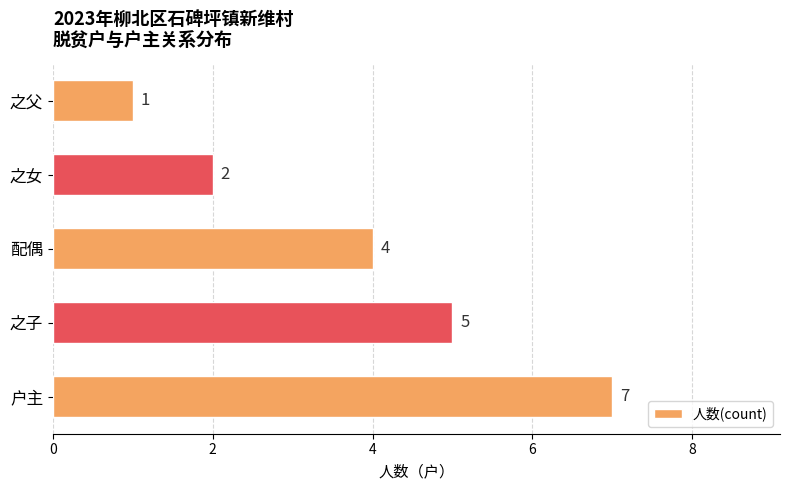

Reading top to bottom, what are all the values shown in this chart?

1	2	4	5	7